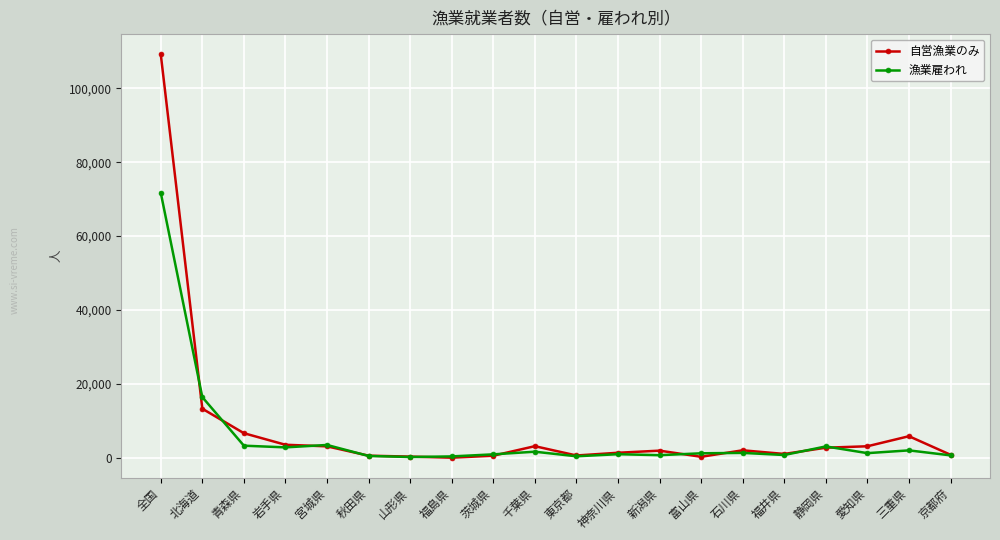

What is the value of the 漁業雇われ point at the 15th from the left?

1296